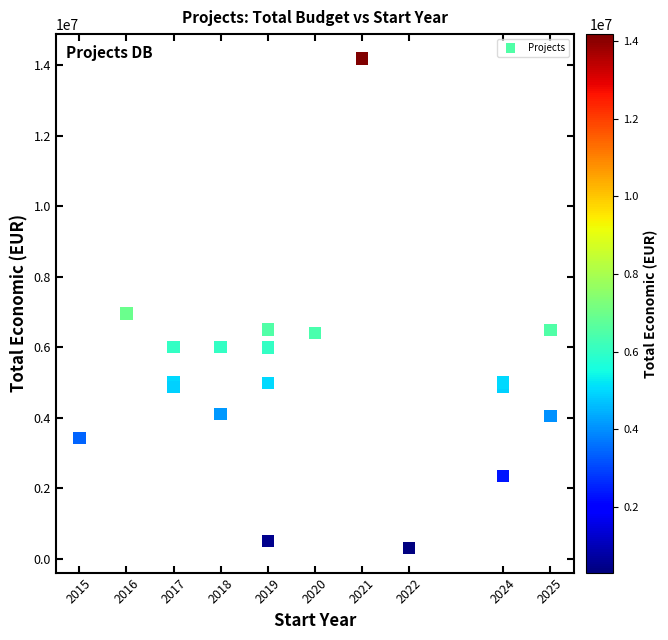

What Y value in the scatter plot is closest to 7243157?

6960293